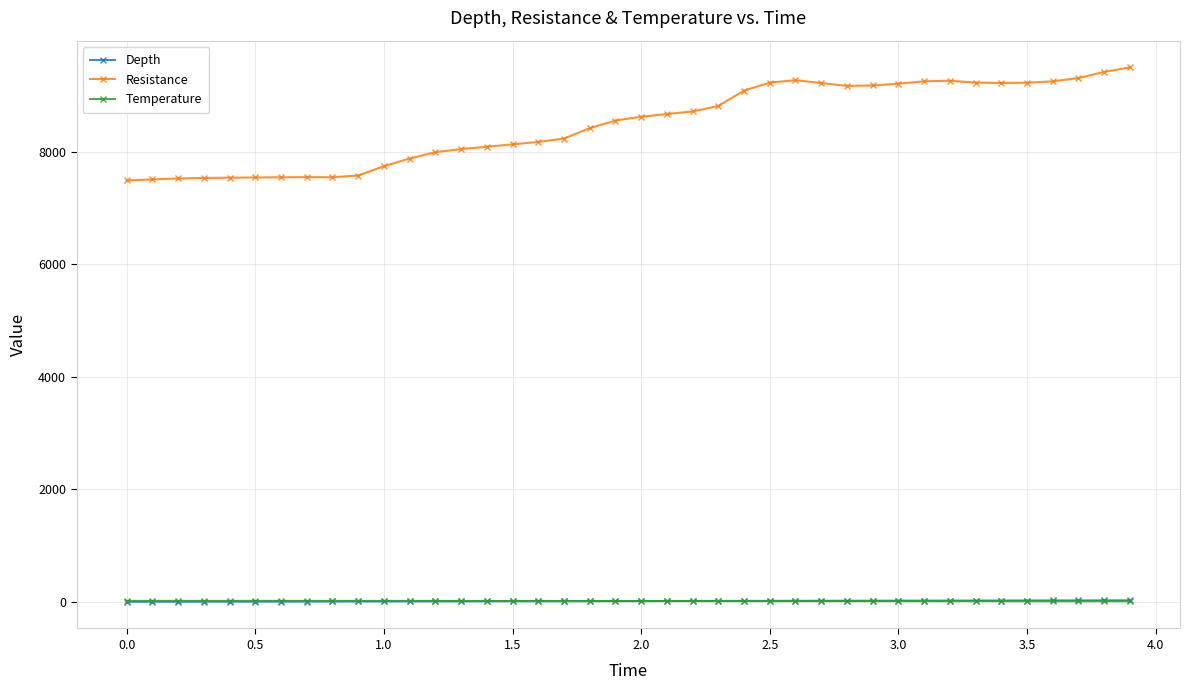

How many lines are shown in the chart?

3